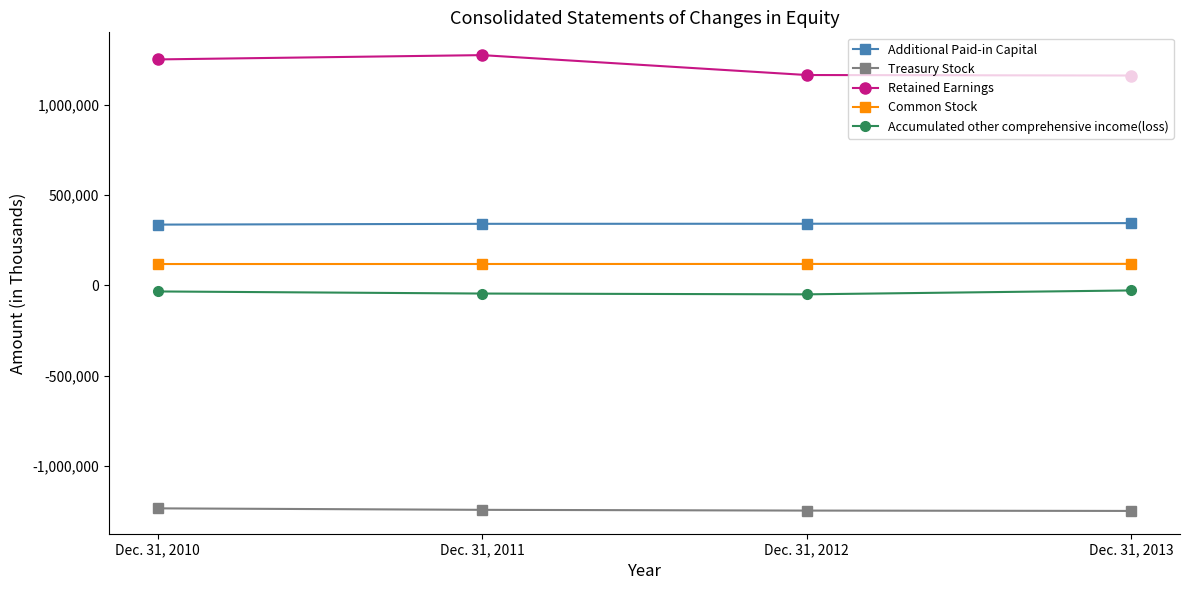

What is the difference between the maximum and second lowest values in the Retained Earnings series?

110314